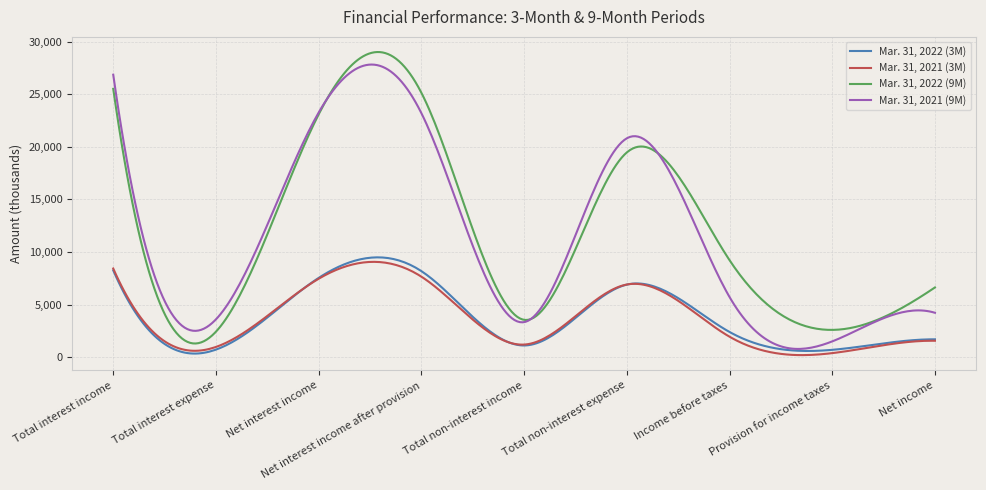

What is the maximum value for Mar. 31, 2022 (3M)?

9491.8